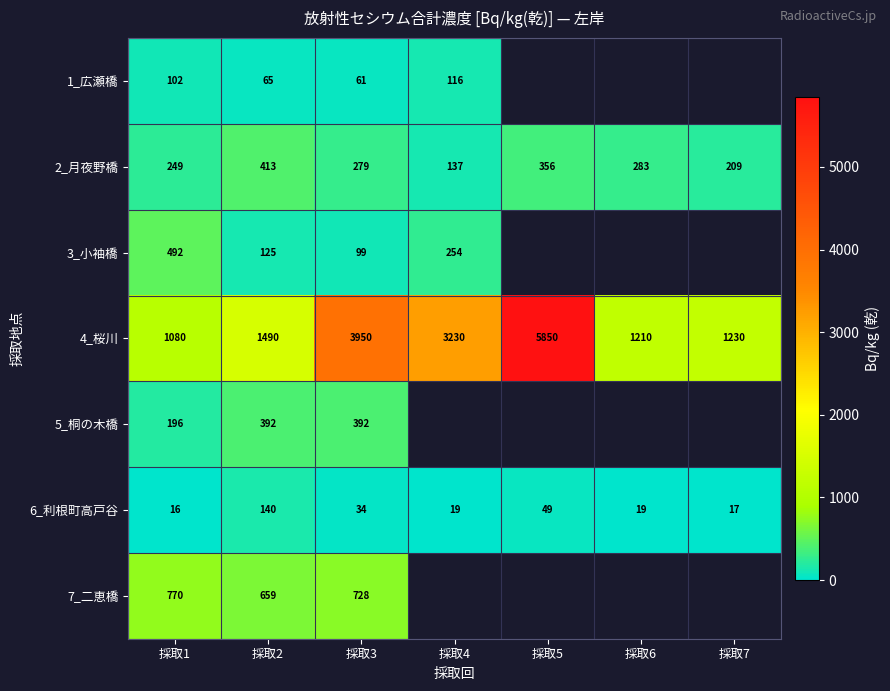

Read the 6_利根町高戸谷 value at 採取1.

16